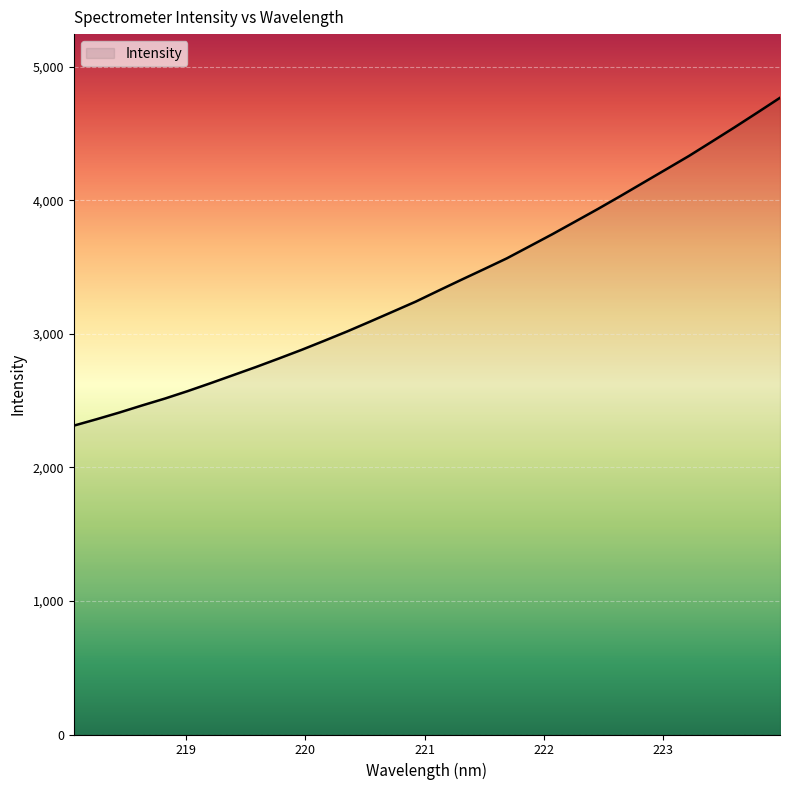

What is the difference between the maximum and minimum values?

2454.9